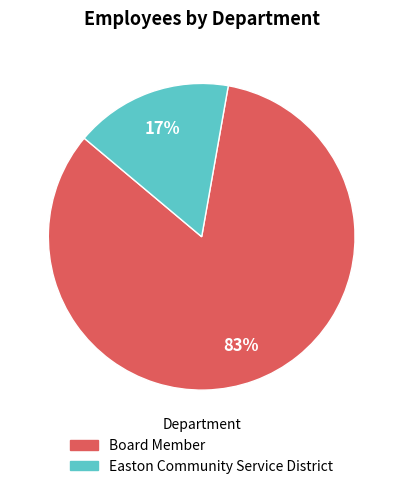

Is it true that Easton Community Service District is 17% of the pie?

True